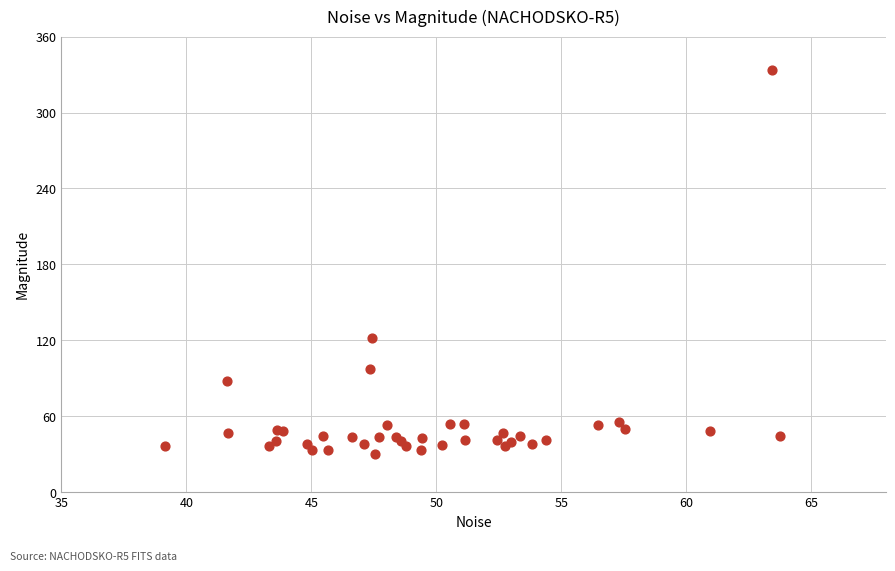

What Y value in the scatter plot is closest to 182?

121.5